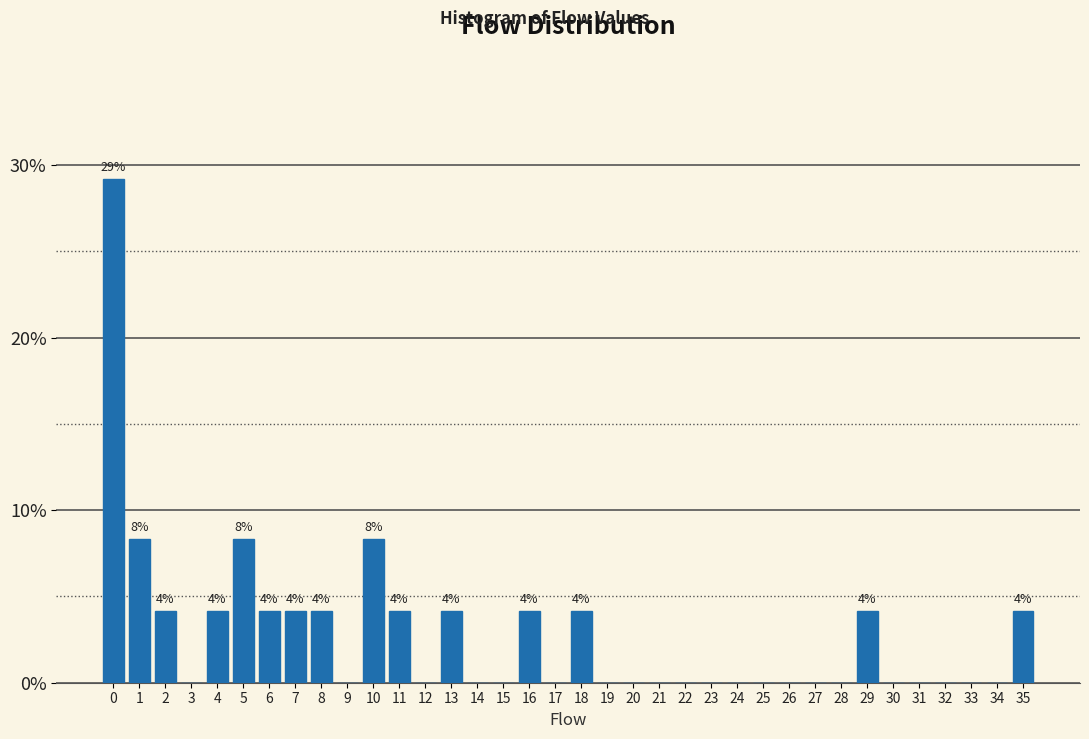

Is it true that the value at 5 is 8.3?

True